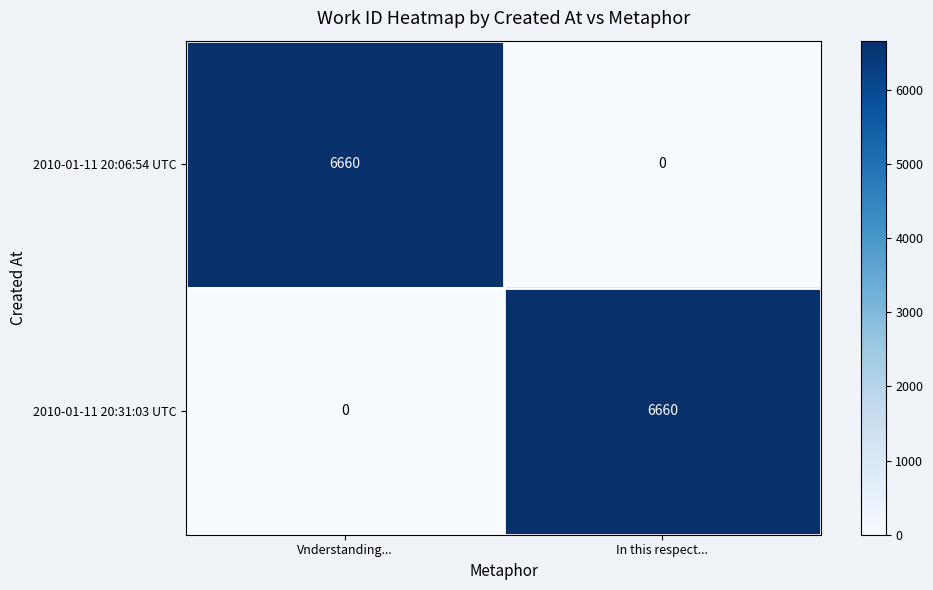

Reading left to right, list all the values displayed in this chart.

2010-01-11 20:06:54 UTC: 6660	0
2010-01-11 20:31:03 UTC: 0	6660